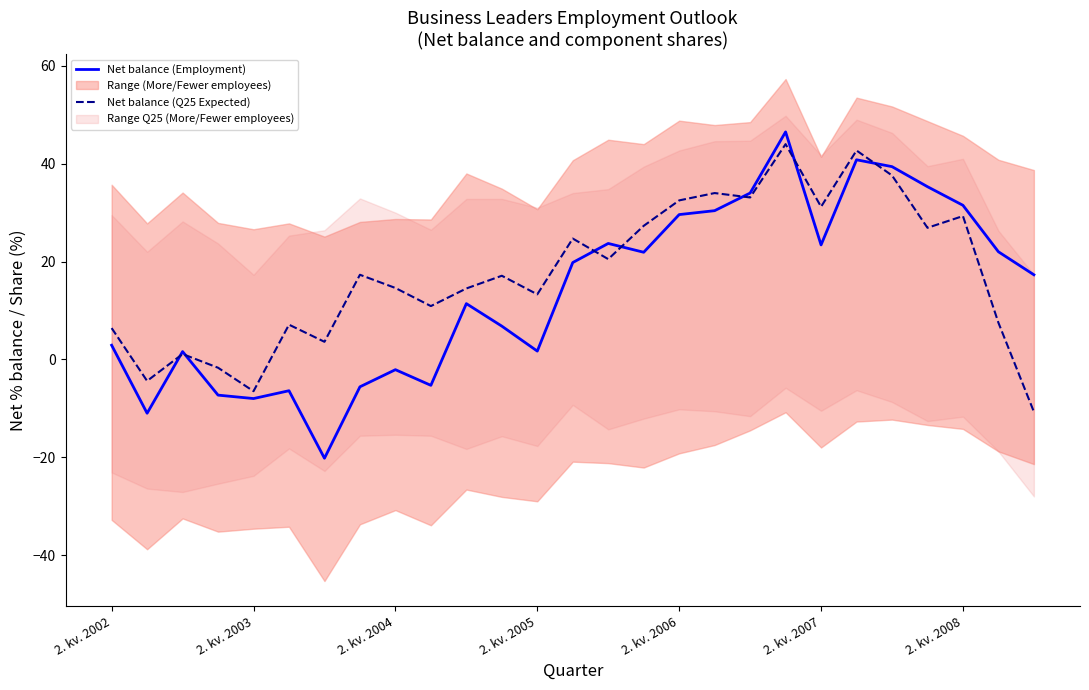

Is it true that Net balance (Employment) equals 2.9 at 2. kv. 2002?

True